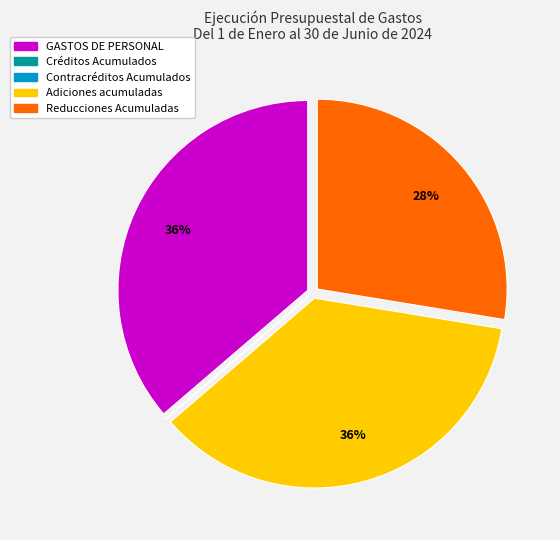

Does Reducciones Acumuladas account for over 50% of the chart?

No